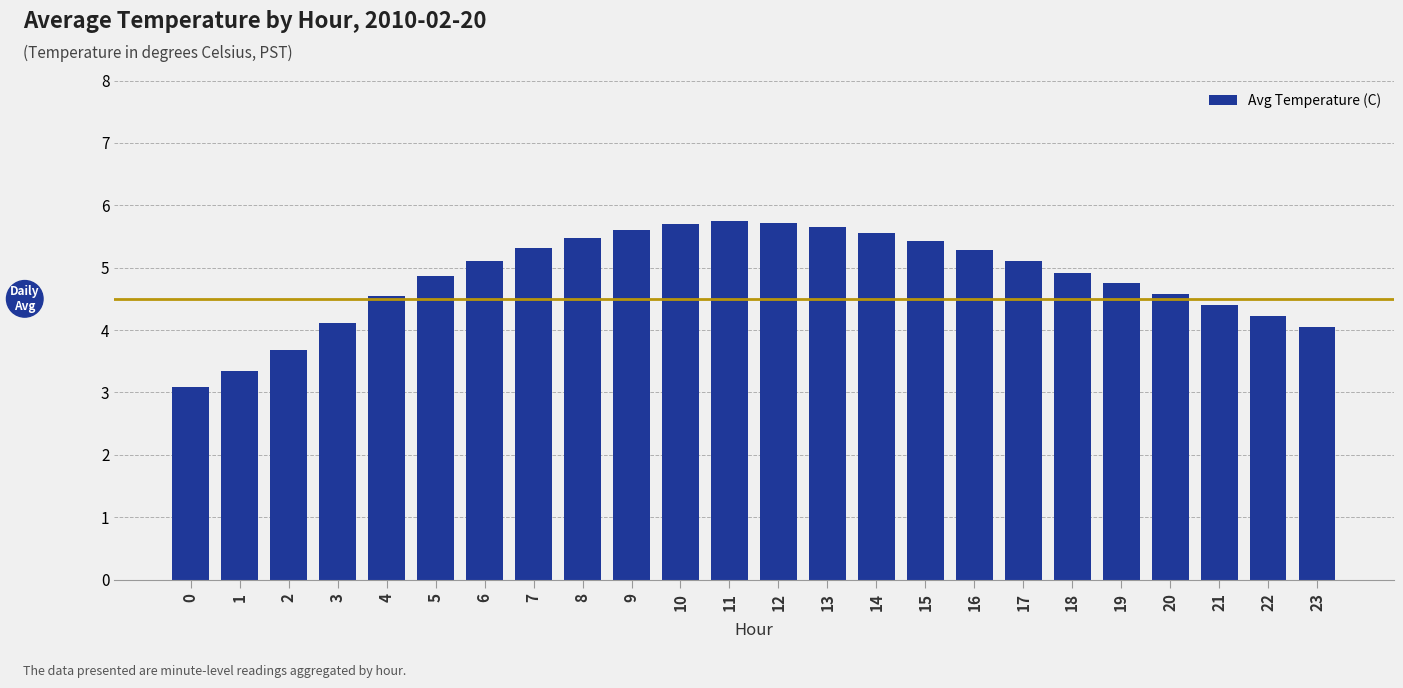

What is the greatest value displayed?

5.8